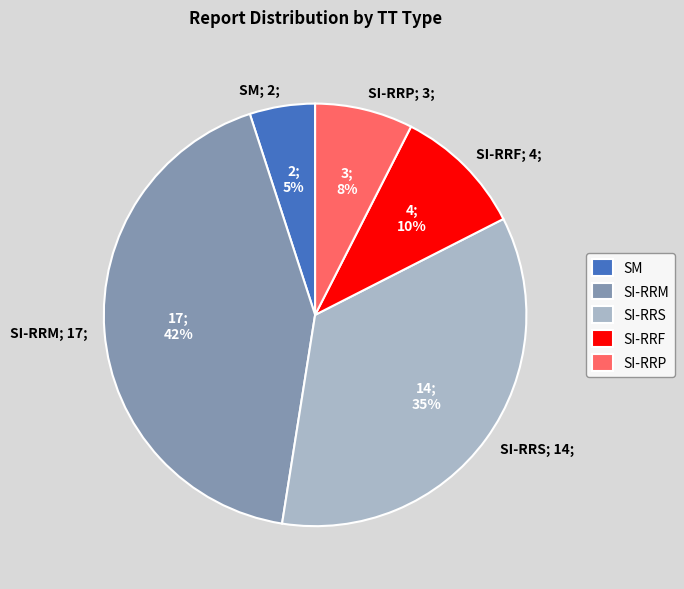

Is there any slice that represents more than half of the pie?

No